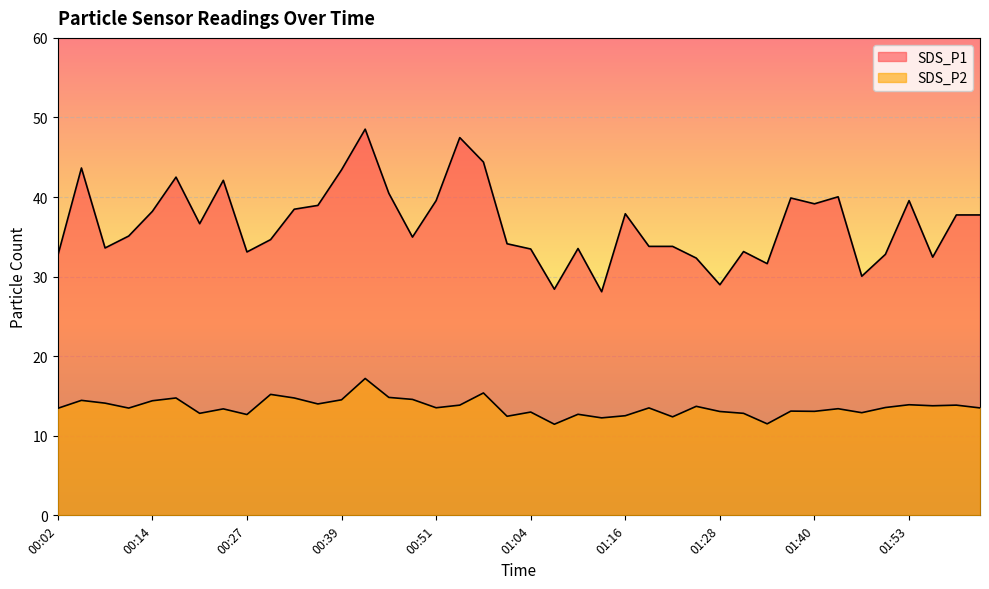

Between 01:25 and 01:56, which is larger?

01:56